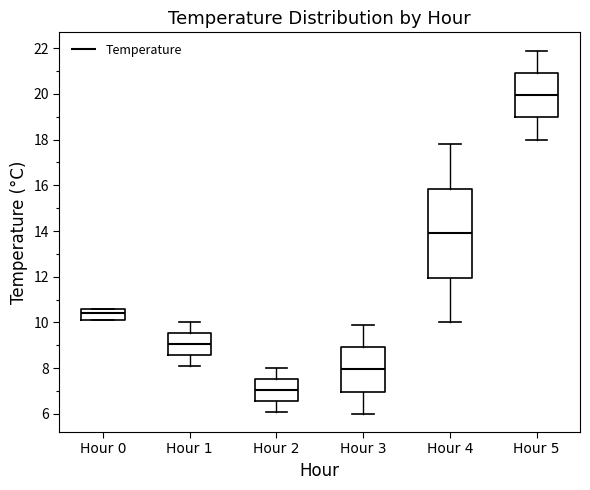

Reading left to right, transcribe this box plot: for each box, give where its median line is, the range the box spans, and where its two whiskers end, as read against the y-axis. The values are not printed on the chart, so give them approximately, as read against the axis.

Hour 0: median 10.4, box 10.2 to 10.6, whiskers 10.2 to 10.6
Hour 1: median 9.0, box 8.6 to 9.6, whiskers 8.2 to 10.0
Hour 2: median 7.0, box 6.6 to 7.6, whiskers 6.2 to 8.0
Hour 3: median 8.0, box 7.0 to 9.0, whiskers 6.0 to 10.0
Hour 4: median 14.0, box 12.0 to 15.8, whiskers 10.0 to 17.8
Hour 5: median 20.0, box 19.0 to 21.0, whiskers 18.0 to 22.0